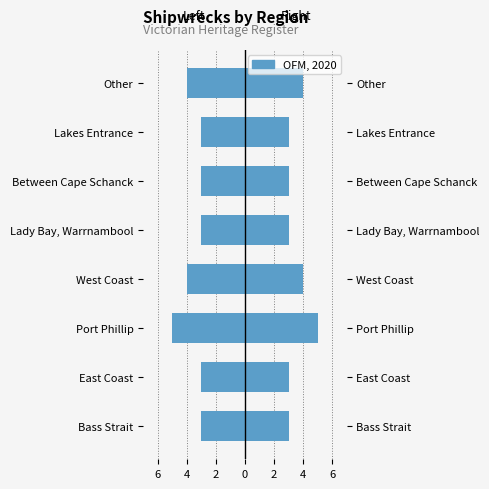

Which has a higher value, Lakes Entrance or West Coast?

Lakes Entrance